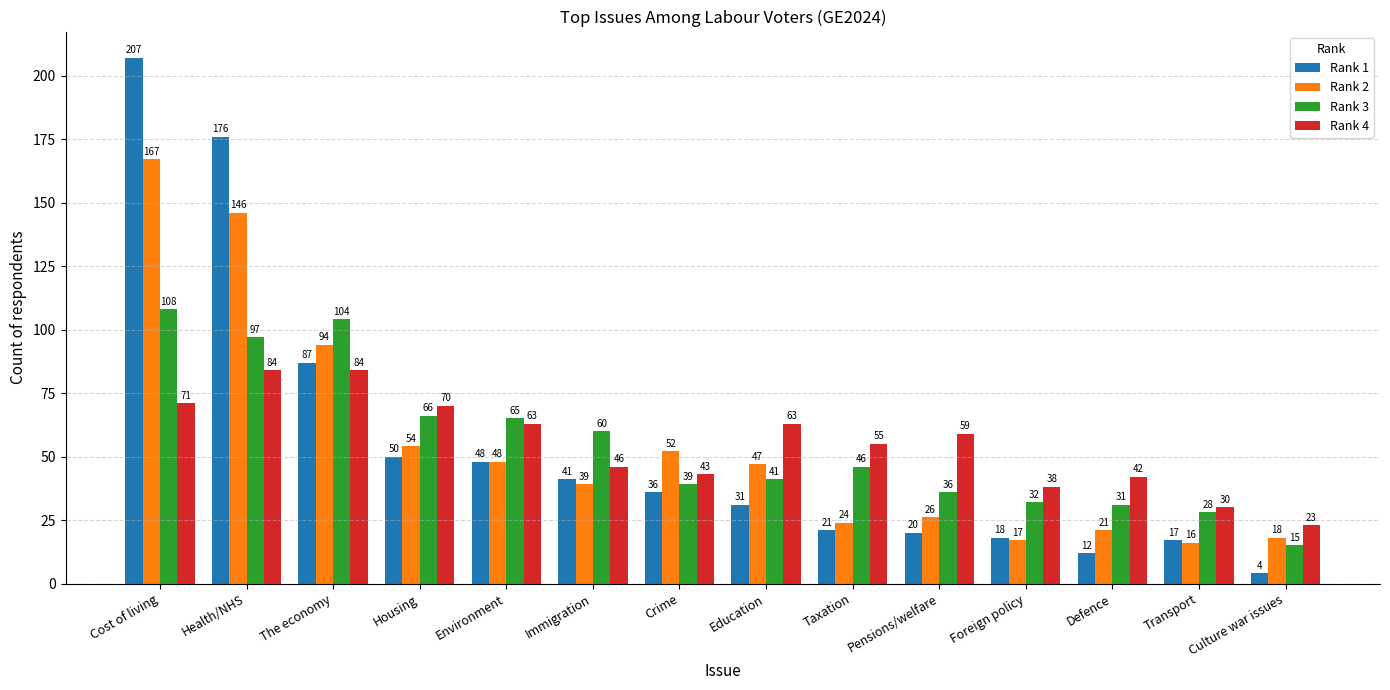

Reading right to left, list all the values displayed in this chart.

Rank 1: Culture war issues=4	Transport=17	Defence=12	Foreign policy=18	Pensions/welfare=20	Taxation=21	Education=31	Crime=36	Immigration=41	Environment=48	Housing=50	The economy=87	Health/NHS=176	Cost of living=207
Rank 2: Culture war issues=18	Transport=16	Defence=21	Foreign policy=17	Pensions/welfare=26	Taxation=24	Education=47	Crime=52	Immigration=39	Environment=48	Housing=54	The economy=94	Health/NHS=146	Cost of living=167
Rank 3: Culture war issues=15	Transport=28	Defence=31	Foreign policy=32	Pensions/welfare=36	Taxation=46	Education=41	Crime=39	Immigration=60	Environment=65	Housing=66	The economy=104	Health/NHS=97	Cost of living=108
Rank 4: Culture war issues=23	Transport=30	Defence=42	Foreign policy=38	Pensions/welfare=59	Taxation=55	Education=63	Crime=43	Immigration=46	Environment=63	Housing=70	The economy=84	Health/NHS=84	Cost of living=71